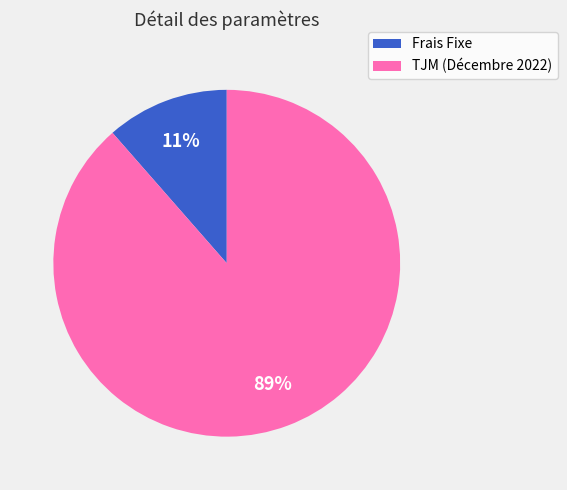

Does Frais Fixe account for over 50% of the chart?

No